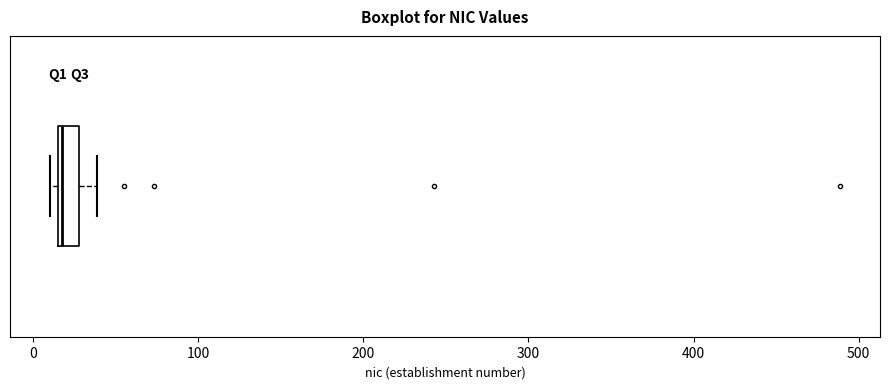

Where is the left edge of the box on the x-axis? The values are not printed on the chart, so give them approximately, as read against the axis.

20